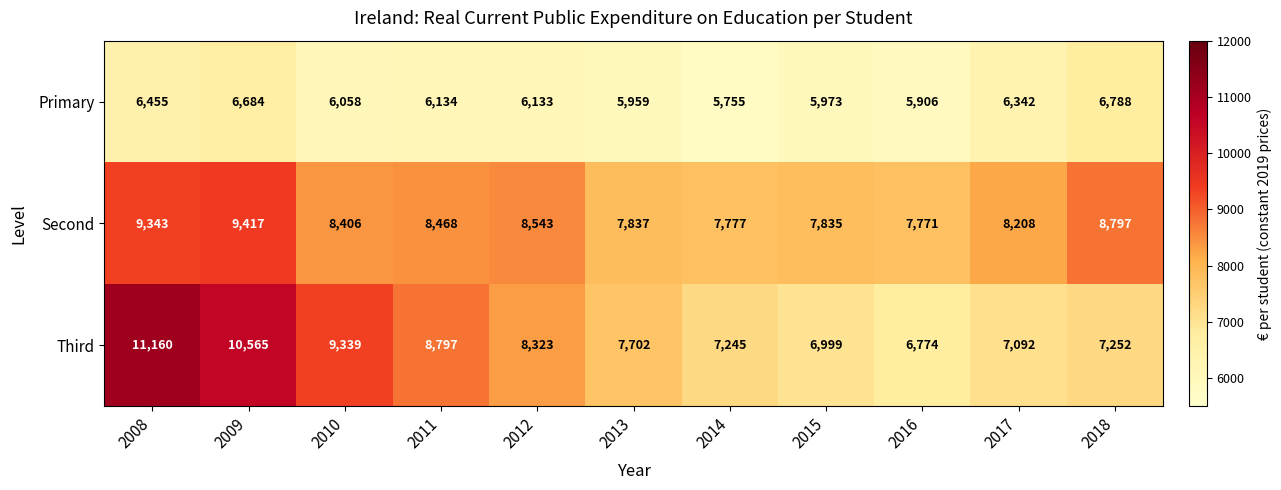

List the series in order of their peak value, highest first.

Third, Second, Primary